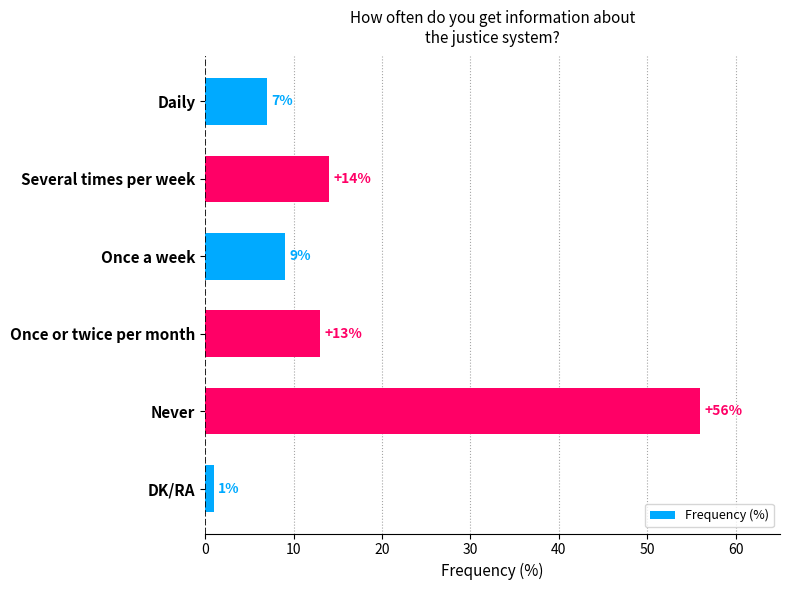

How many data points does each series have?

6